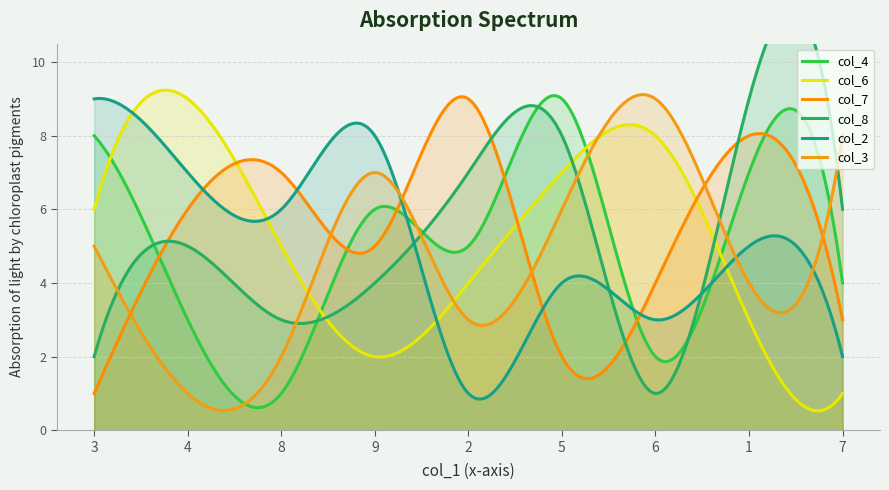

What are all the series names shown in the legend?

col_4, col_6, col_7, col_8, col_2, col_3